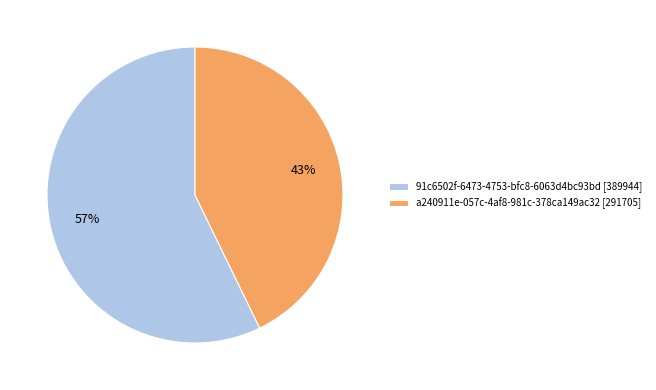

How many slices are in this pie chart?

2